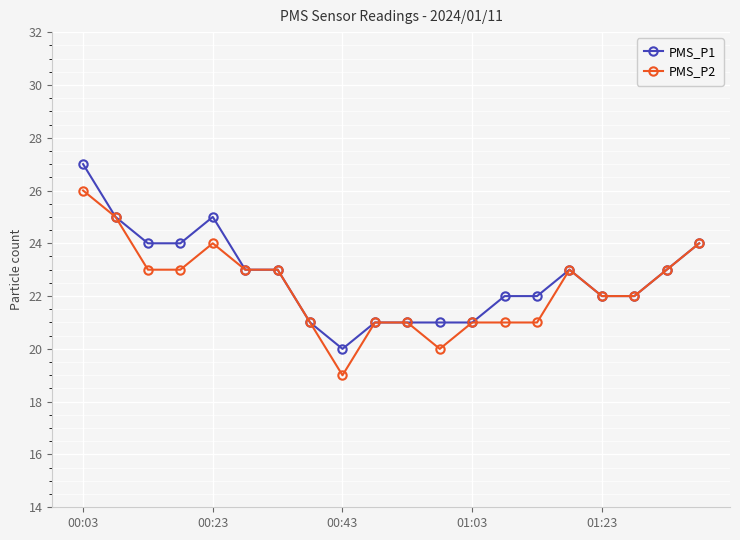

What is the maximum value shown in the chart?

27